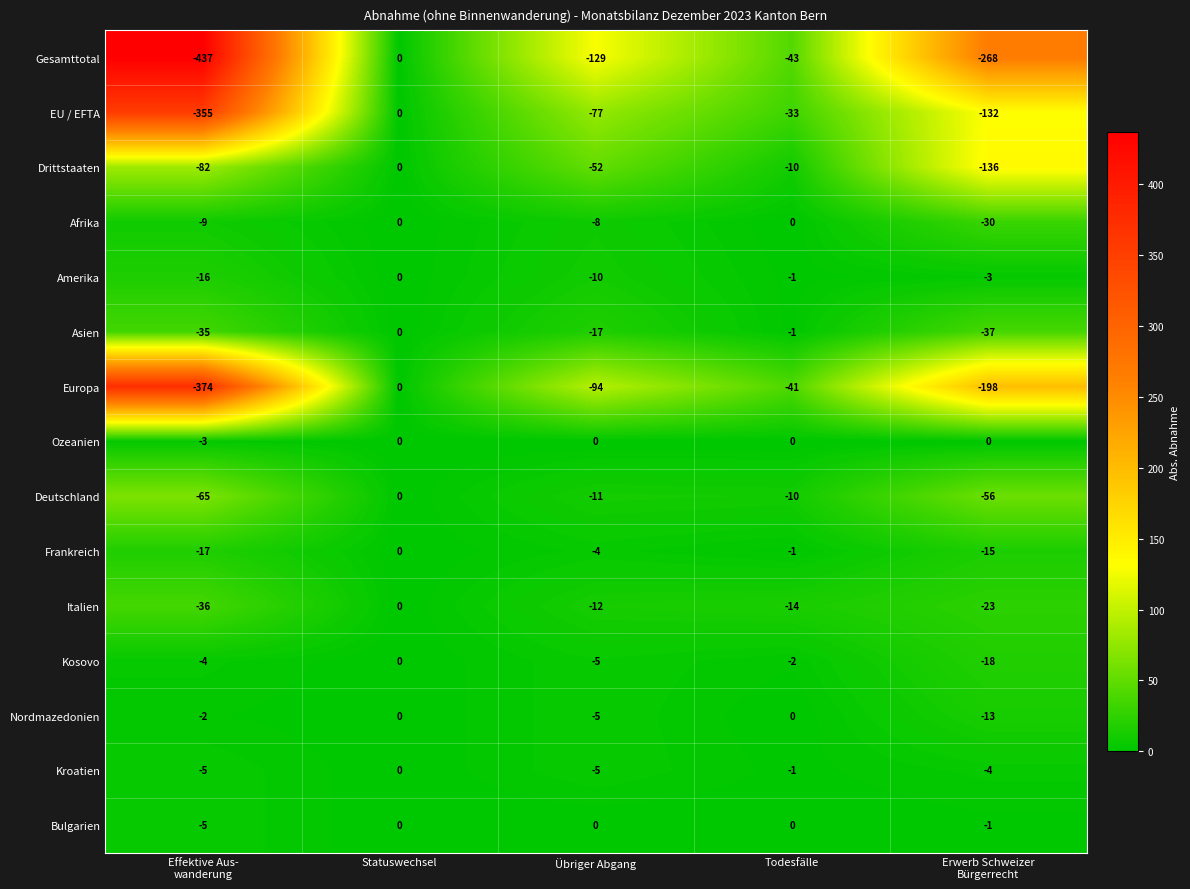

What is the minimum value for Bulgarien?

-5